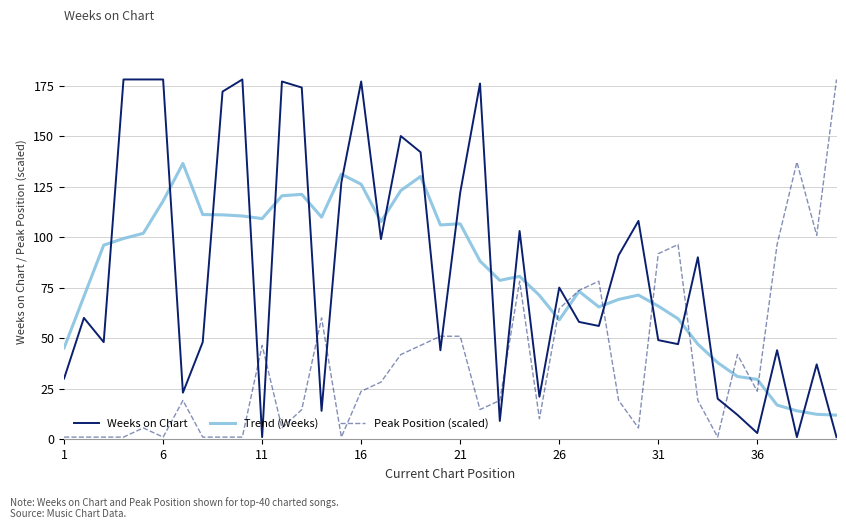

True or false: Trend (Weeks) and Peak Position (scaled) cross at least once.

True